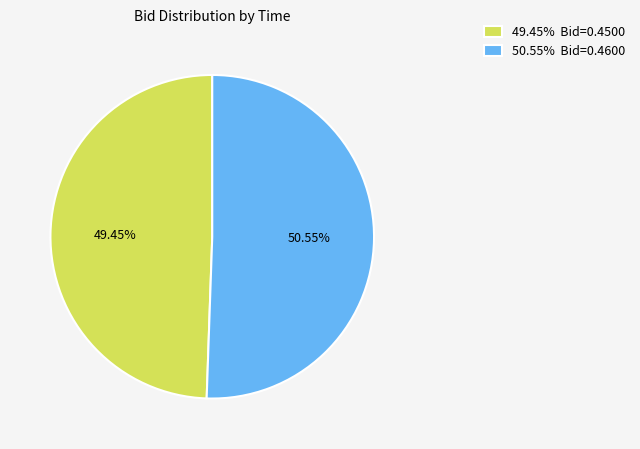

Approximately how many times larger is the value at 50.55% Bid=0.4600 compared to 49.45% Bid=0.4500?

1.0